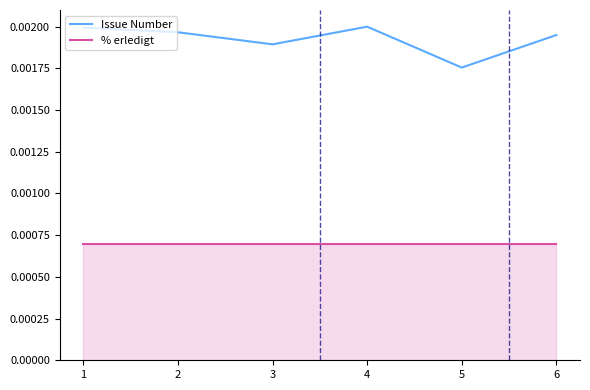

How many series are shown in this chart?

2